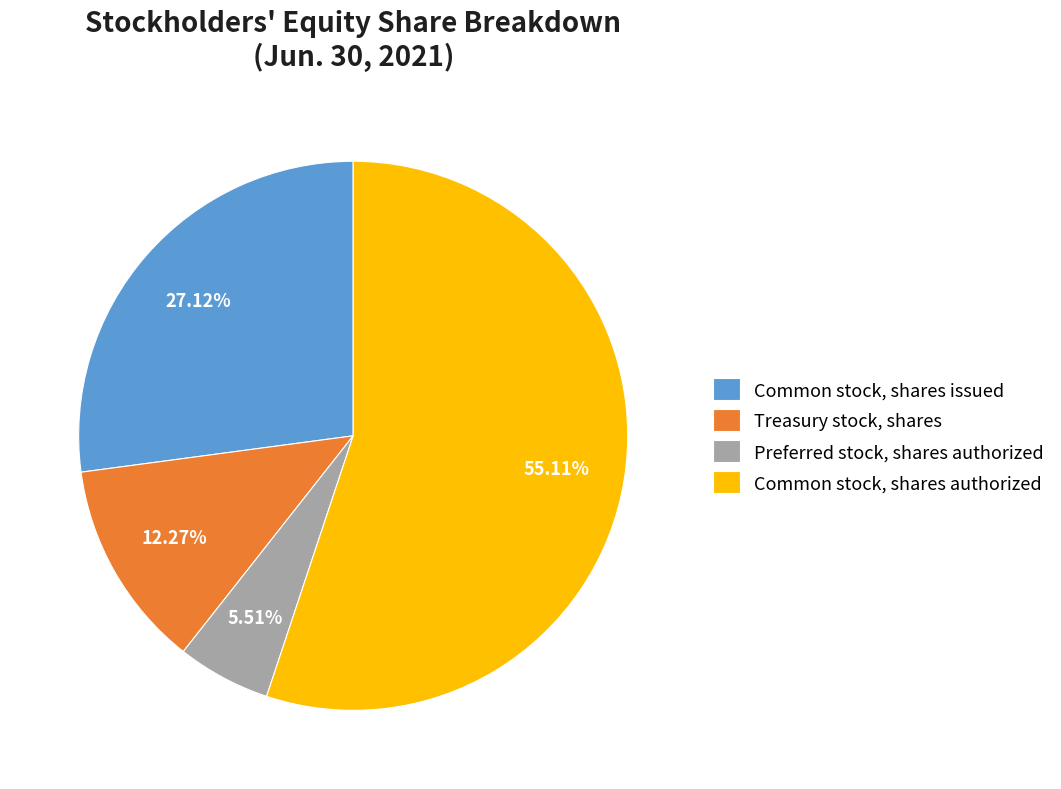

Rank the categories by value from highest to lowest.

Common stock, shares authorized, Common stock, shares issued, Treasury stock, shares, Preferred stock, shares authorized